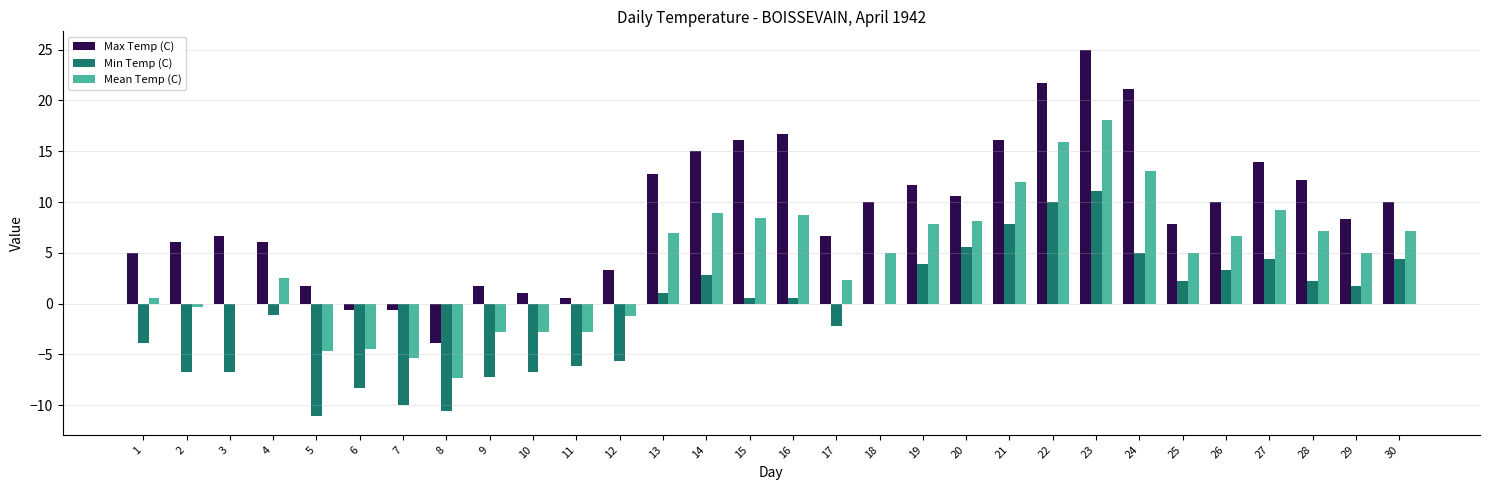

Which label corresponds to the largest value in the chart?

23